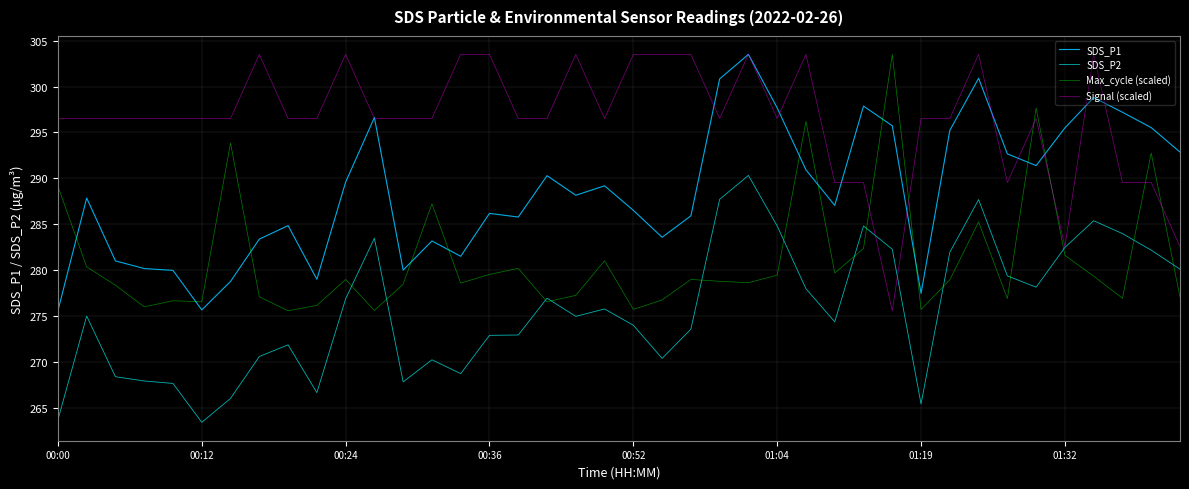

Which series has the largest total across all categories?

Signal (scaled)